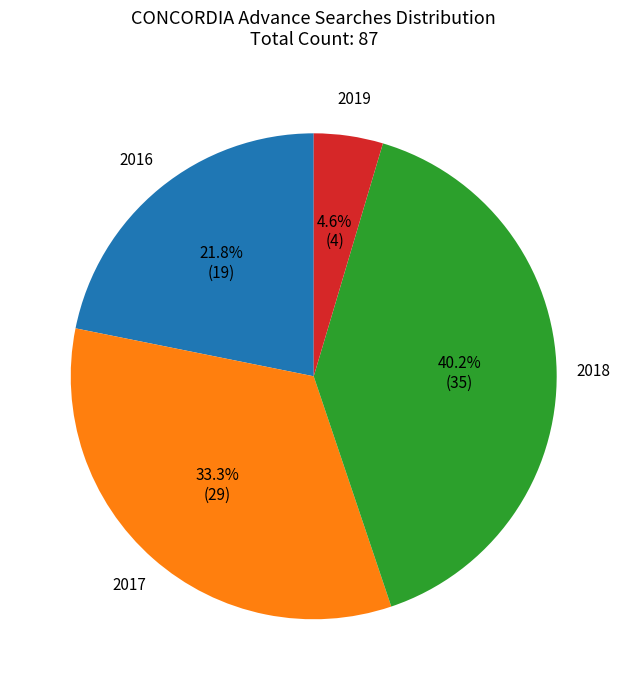

What percentage do 2016 and 2017 together represent?

55.2%